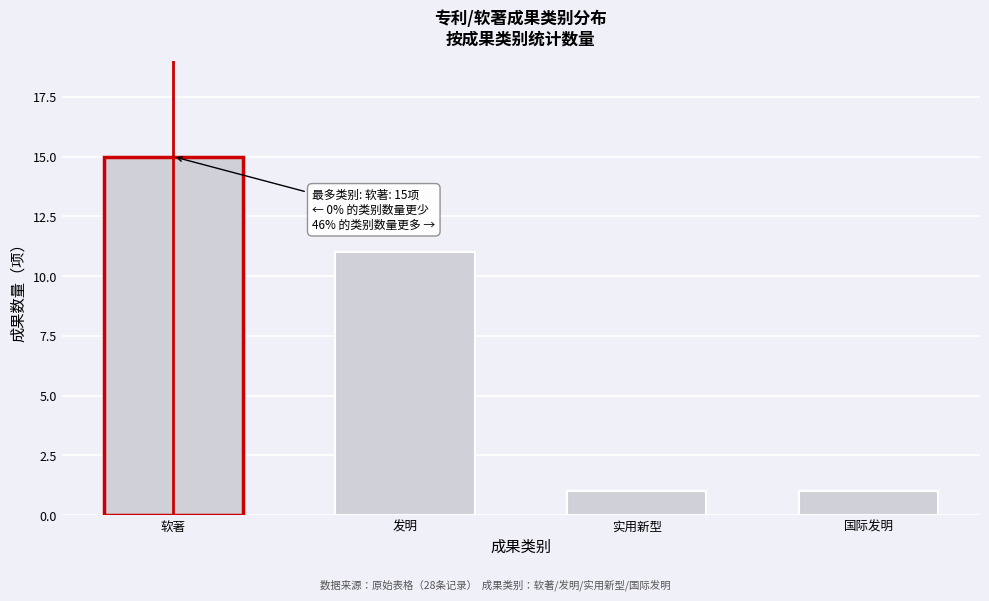

Reading left to right, what are all the values shown in this chart?

软著=15	发明=11	实用新型=1	国际发明=1